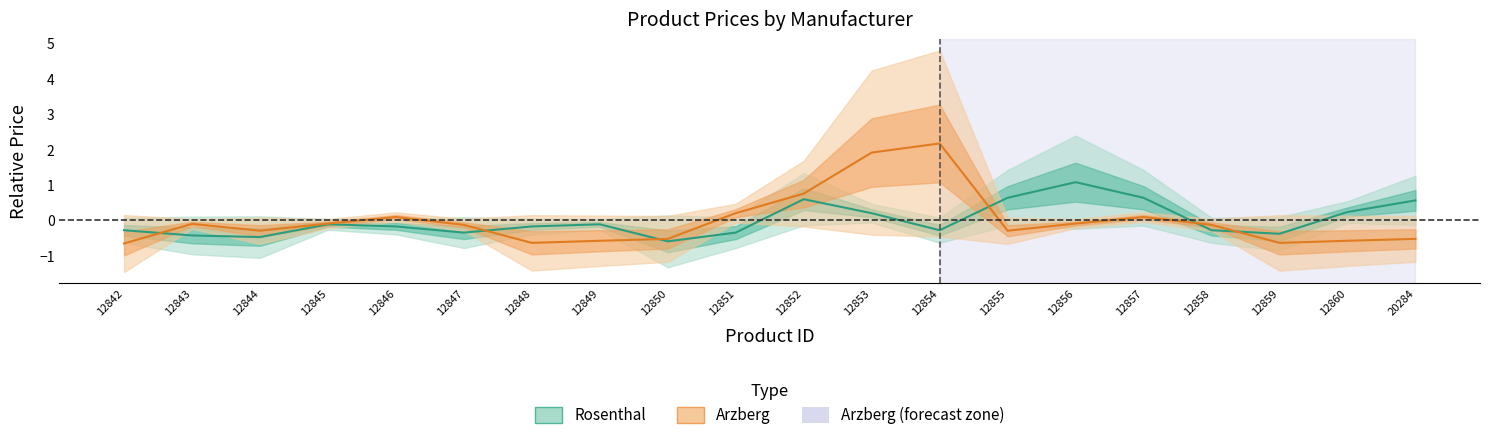

How many values in Arzberg are below zero?

14